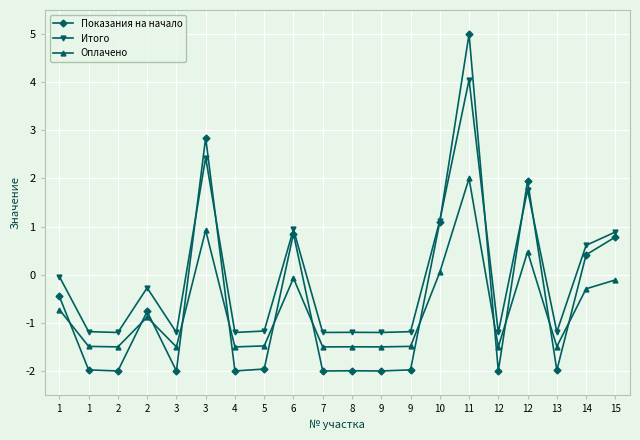

What are all the series names shown in the legend?

Показания на начало, Итого, Оплачено